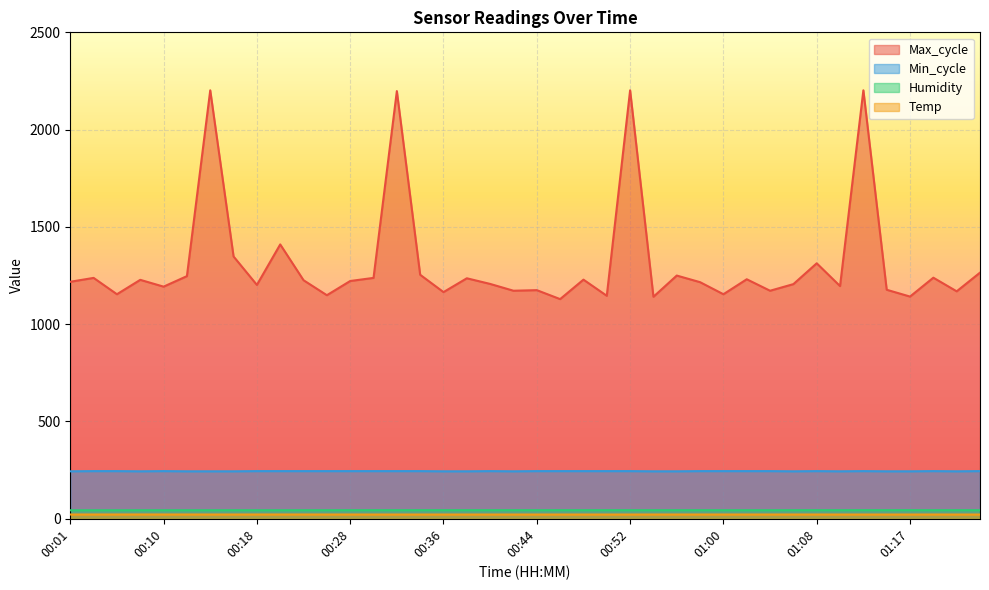

At which label does Min_cycle reach its minimum?

00:01